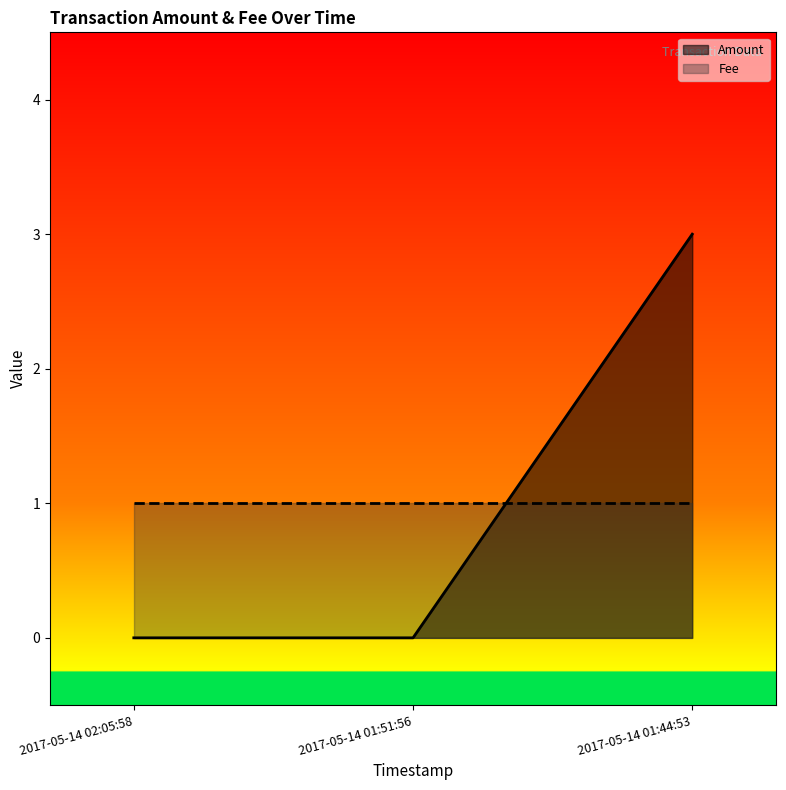

At which category does the chart reach its minimum across all series?

2017-05-14 02:05:58